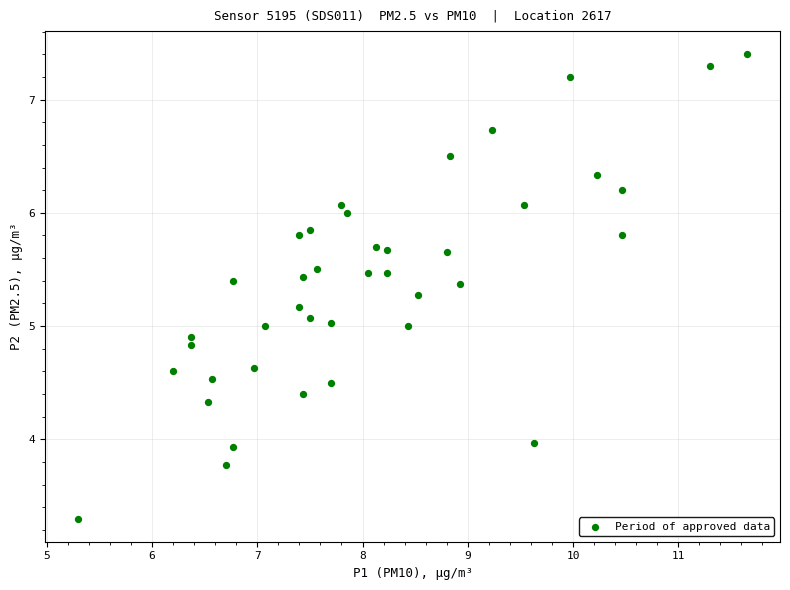

What is the range of Y values (max minus min)?

4.1